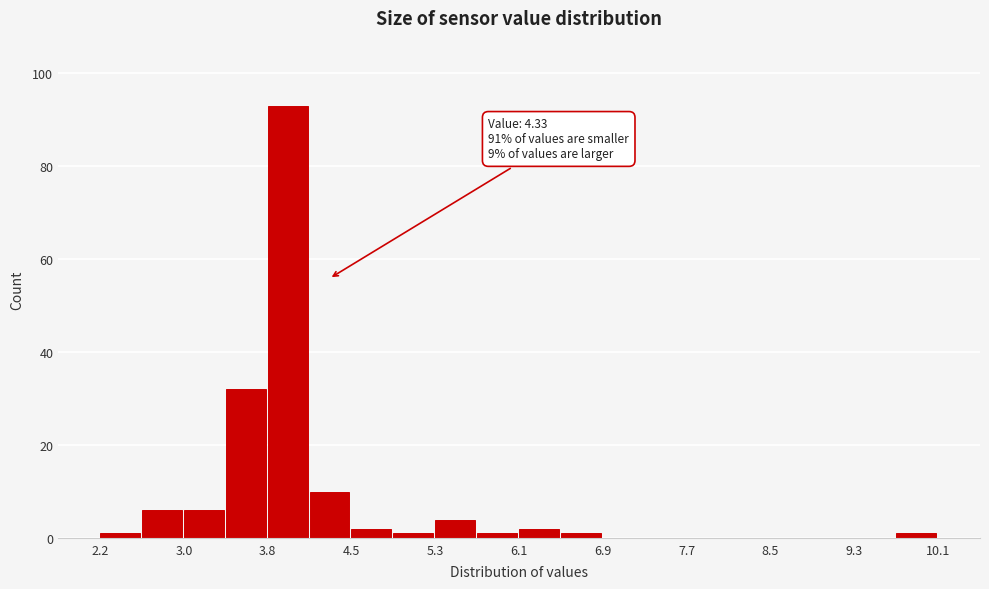

Around what value on the x-axis is the tallest bar? Give the approximate position of its centre, as read against the axis.

3.9